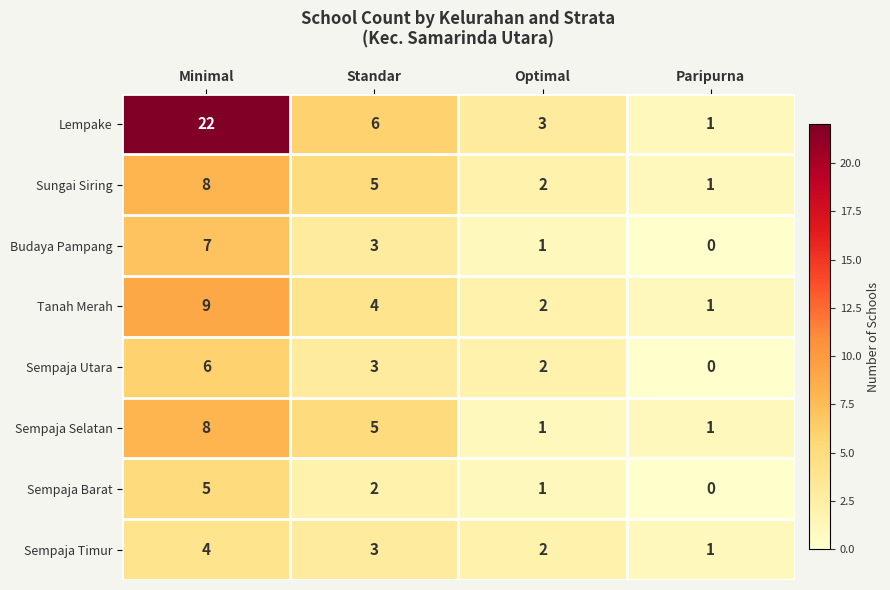

How many Sempaja Utara values are between 2 and 6?

3